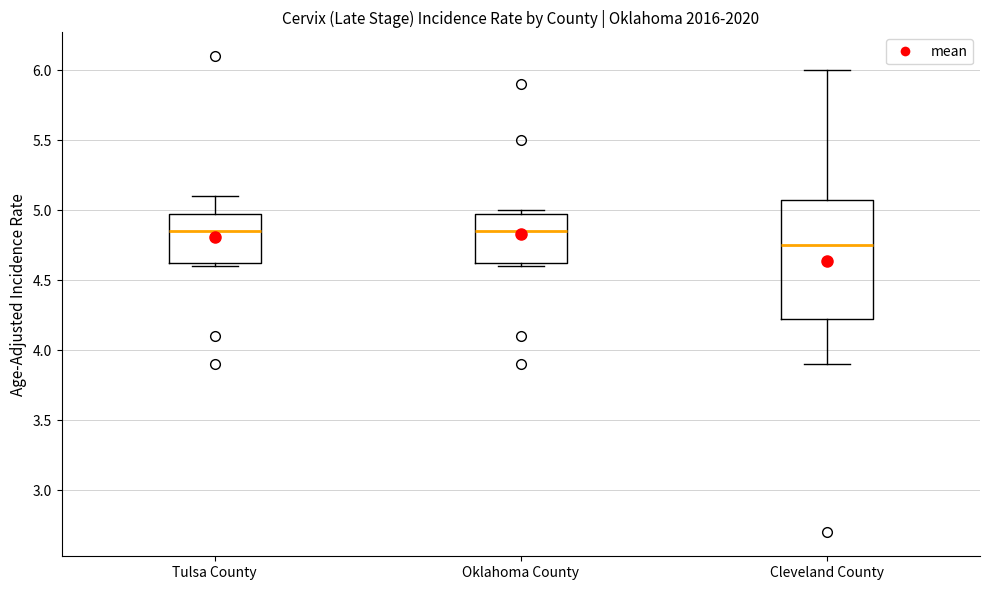

Reading left to right, read every box against the y-axis: the position of its median line, the range the box covers, and the ends of its whiskers. The values are not printed on the chart, so give them approximately, as read against the axis.

Tulsa County: median 4.85, box 4.65 to 5.00, whiskers 4.60 to 5.10
Oklahoma County: median 4.85, box 4.65 to 5.00, whiskers 4.60 to 5.00 (just above the box's upper edge)
Cleveland County: median 4.75, box 4.25 to 5.10, whiskers 3.90 to 6.00